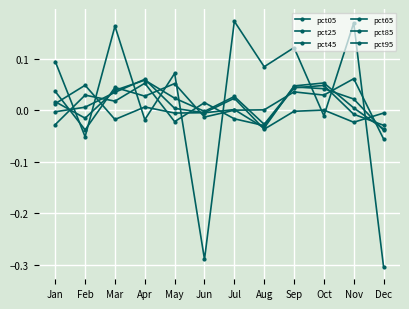

How many times do pct85 and pct95 cross each other?

9